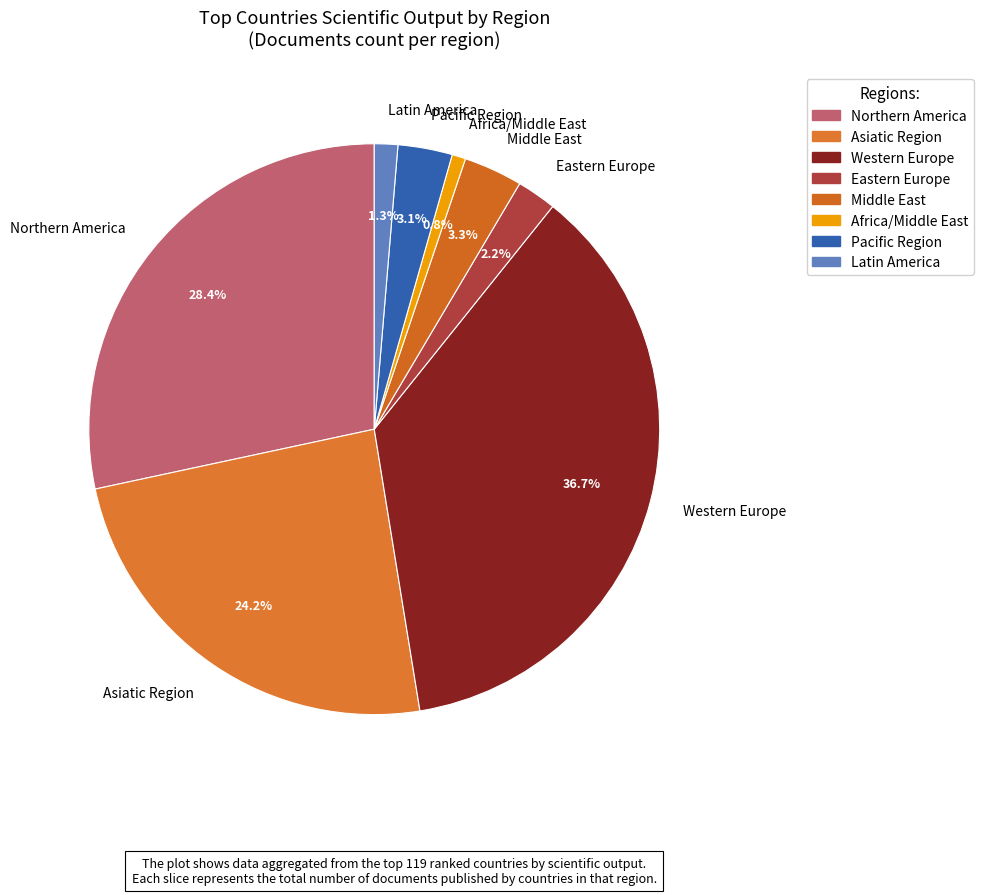

How much of the chart is everything except Eastern Europe?

97.8%